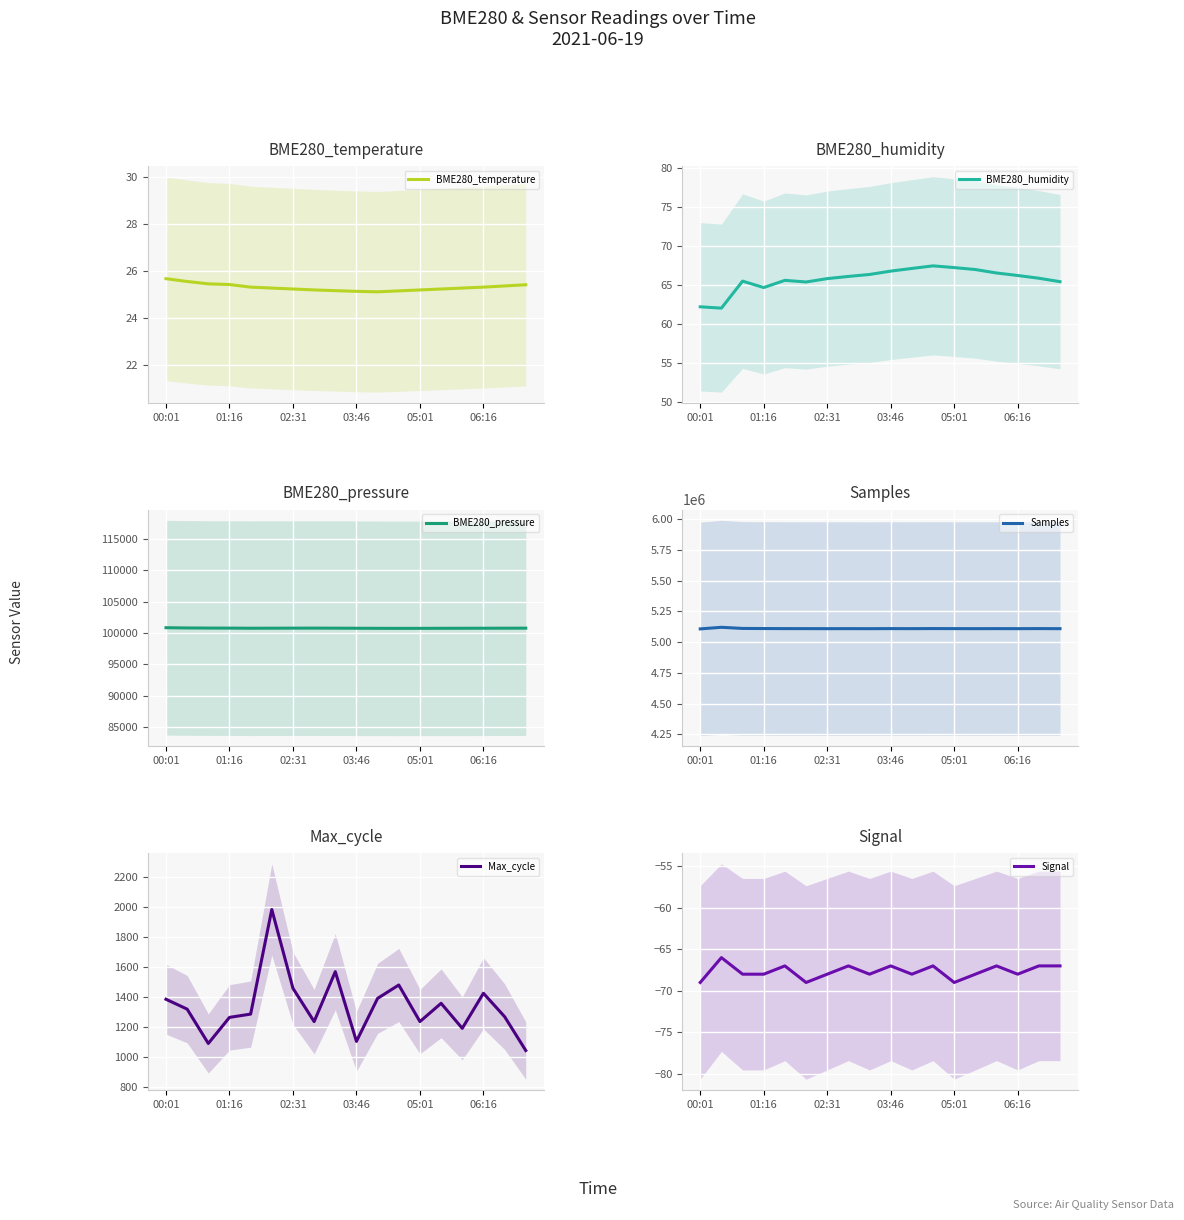

Reading left to right, transcribe all the data shown in this chart.

BME280_temperature: 25.7	25.5	25.4	25.4	25.3	25.3	25.2	25.2	25.1	25.1	25.1	25.1	25.2	25.2	25.3	25.3	25.4	25.4
BME280_humidity: 62.2	62.0	65.5	64.7	65.6	65.4	65.8	66.1	66.3	66.8	67.1	67.5	67.2	67.0	66.5	66.2	65.9	65.4
BME280_pressure: 100835.4	100794.7	100777.7	100769.9	100750.5	100757.9	100765.2	100770.4	100760.9	100748.6	100735.2	100728.4	100733.6	100739.9	100745.2	100751.7	100758.3	100763.4
Samples: 5107962.0	5120980.0	5111655.0	5110895.0	5110251.0	5110126.0	5109844.0	5110023.0	5109756.0	5110344.0	5109983.0	5110567.0	5110234.0	5109876.0	5110134.0	5109923.0	5110456.0	5109840.0
Max_cycle: 1383.0	1317.0	1088.0	1262.0	1284.0	1982.0	1456.0	1234.0	1567.0	1102.0	1389.0	1478.0	1234.0	1356.0	1189.0	1423.0	1267.0	1041.0
Signal: -69.0	-66.0	-68.0	-68.0	-67.0	-69.0	-68.0	-67.0	-68.0	-67.0	-68.0	-67.0	-69.0	-68.0	-67.0	-68.0	-67.0	-67.0